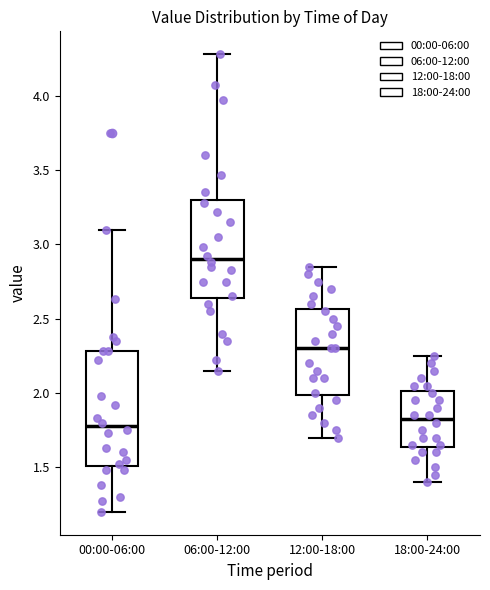

Reading left to right, read every box against the y-axis: the position of its median line, the range the box covers, and the ends of its whiskers. The values are not printed on the chart, so give them approximately, as read against the axis.

00:00-06:00: median 1.80, box 1.50 to 2.30, whiskers 1.20 to 3.10
06:00-12:00: median 2.90, box 2.65 to 3.30, whiskers 2.15 to 4.30
12:00-18:00: median 2.30, box 2.00 to 2.55, whiskers 1.70 to 2.85
18:00-24:00: median 1.85, box 1.65 to 2.00, whiskers 1.40 to 2.25